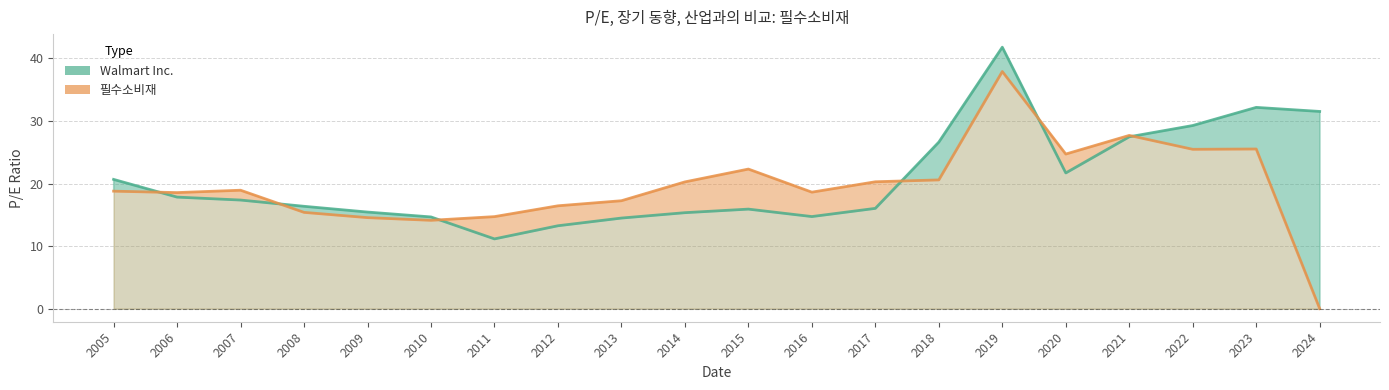

Reading right to left, what are all the values shown in this chart?

Walmart Inc.: 2024=31.5	2023=32.2	2022=29.3	2021=27.5	2020=21.7	2019=41.8	2018=26.6	2017=16.0	2016=14.7	2015=15.9	2014=15.3	2013=14.5	2012=13.2	2011=11.2	2010=14.7	2009=15.4	2008=16.4	2007=17.4	2006=17.8	2005=20.7
필수소비재: 2024=0.0	2023=25.5	2022=25.5	2021=27.7	2020=24.7	2019=37.9	2018=20.6	2017=20.3	2016=18.6	2015=22.3	2014=20.3	2013=17.2	2012=16.4	2011=14.7	2010=14.1	2009=14.6	2008=15.4	2007=18.9	2006=18.6	2005=18.8